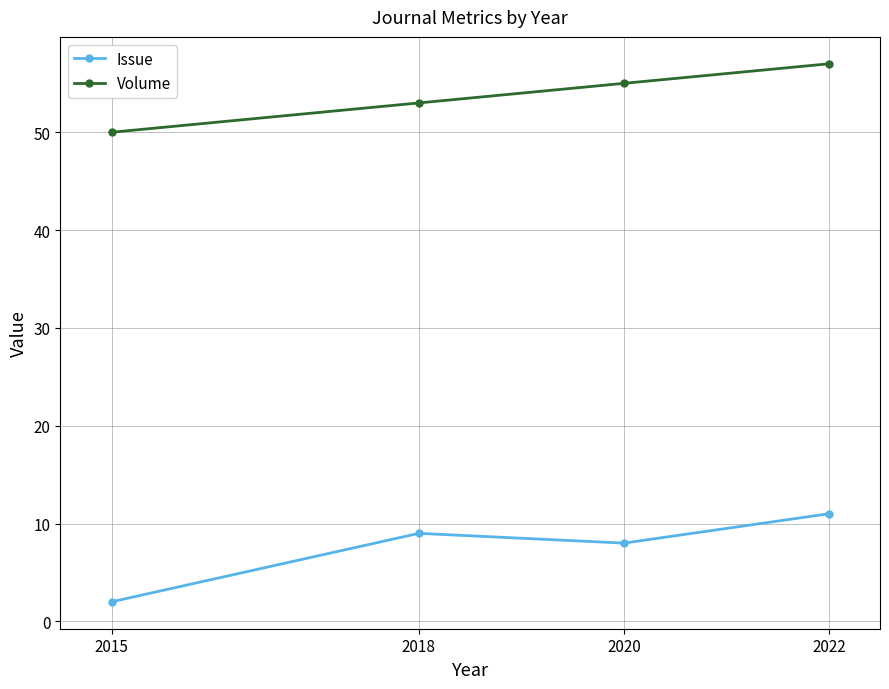

True or false: Volume and Issue intersect in this chart.

False